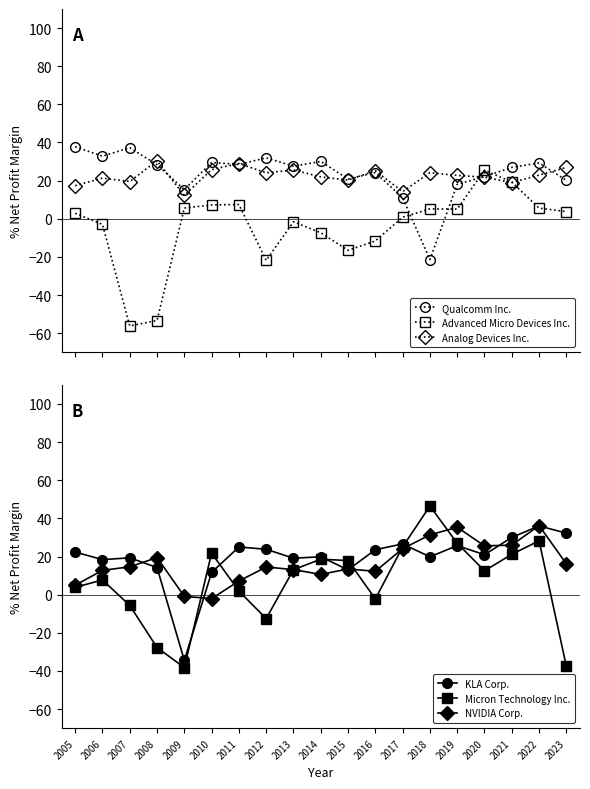

Reading left to right, transcribe all the data shown in this chart.

Qualcomm Inc.: 37.8	32.8	37.2	28.4	15.3	29.5	28.5	31.9	27.6	30.1	20.8	24.2	11.1	-21.4	18.1	22.1	26.9	29.3	20.2
Advanced Micro Devices Inc.: 2.8	-2.9	-56.2	-53.3	5.6	7.2	7.5	-21.8	-1.6	-7.3	-16.5	-11.6	0.8	5.2	5.1	25.5	19.2	5.6	3.8
Analog Devices Inc.: 17.4	21.3	19.5	30.4	12.3	25.8	29.0	24.1	25.6	22.0	20.3	25.2	14.2	24.1	22.8	21.8	19.0	22.9	26.9
KLA Corp.: 22.4	18.4	19.3	14.2	-34.4	11.7	25.0	23.8	19.1	19.9	13.0	23.6	26.6	19.9	25.7	21.0	30.0	36.1	32.3
Micron Technology Inc.: 3.9	7.7	-5.6	-27.7	-38.2	21.8	1.9	-12.5	13.1	18.6	17.9	-2.2	25.0	46.5	27.0	12.5	21.2	28.2	-37.5
NVIDIA Corp.: 5.0	12.7	14.6	19.5	-0.9	-2.0	7.1	14.5	13.1	10.7	13.5	12.3	24.1	31.4	35.3	25.6	26.0	36.2	16.2